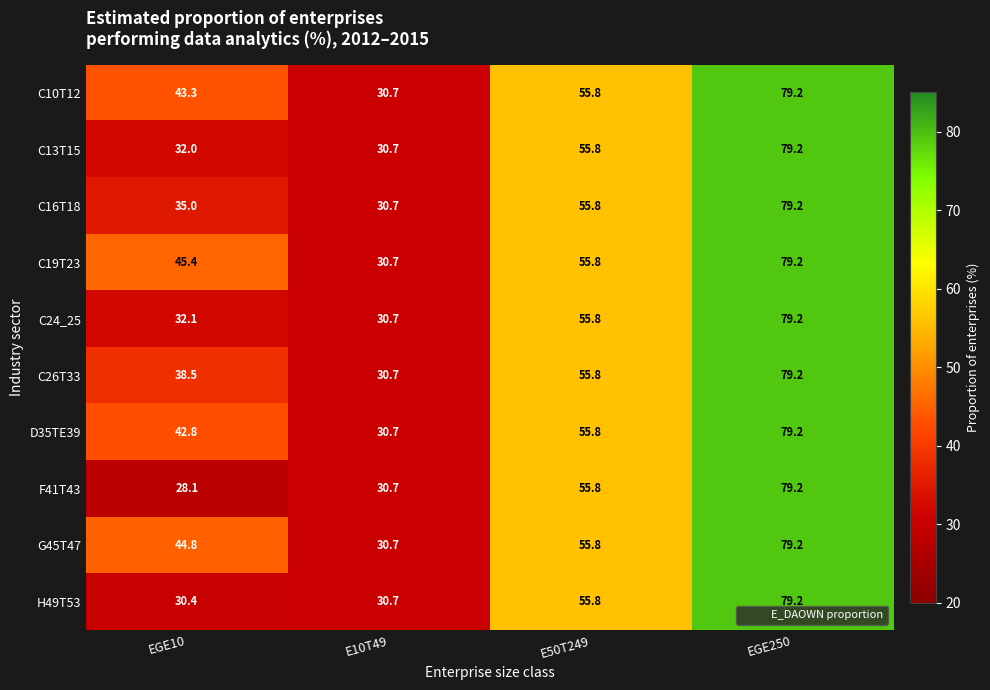

Is it true that G45T47 equals 55.8 at E50T249?

True